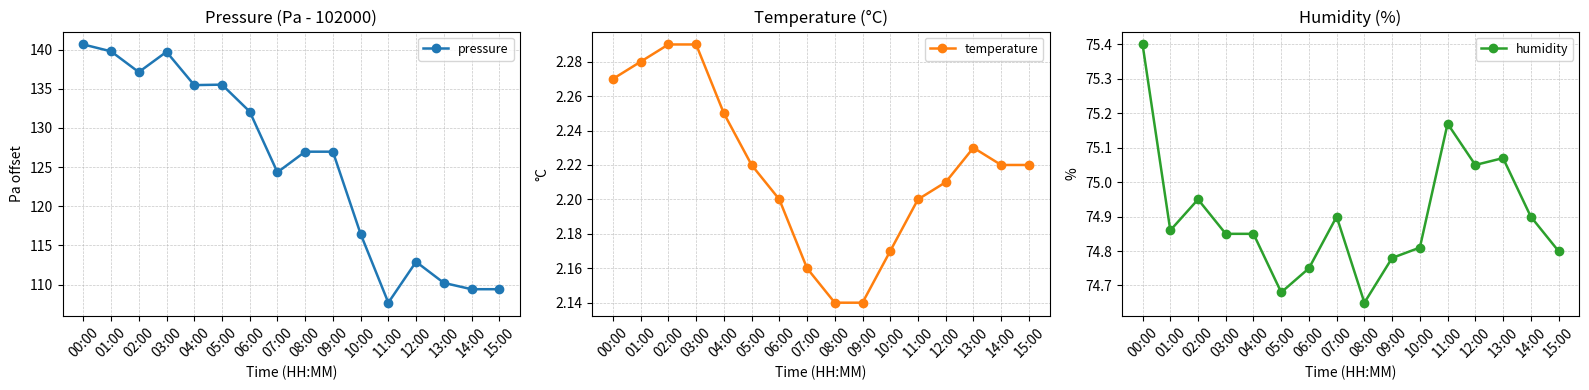

What is the label of the 2nd point from the left?

01:00